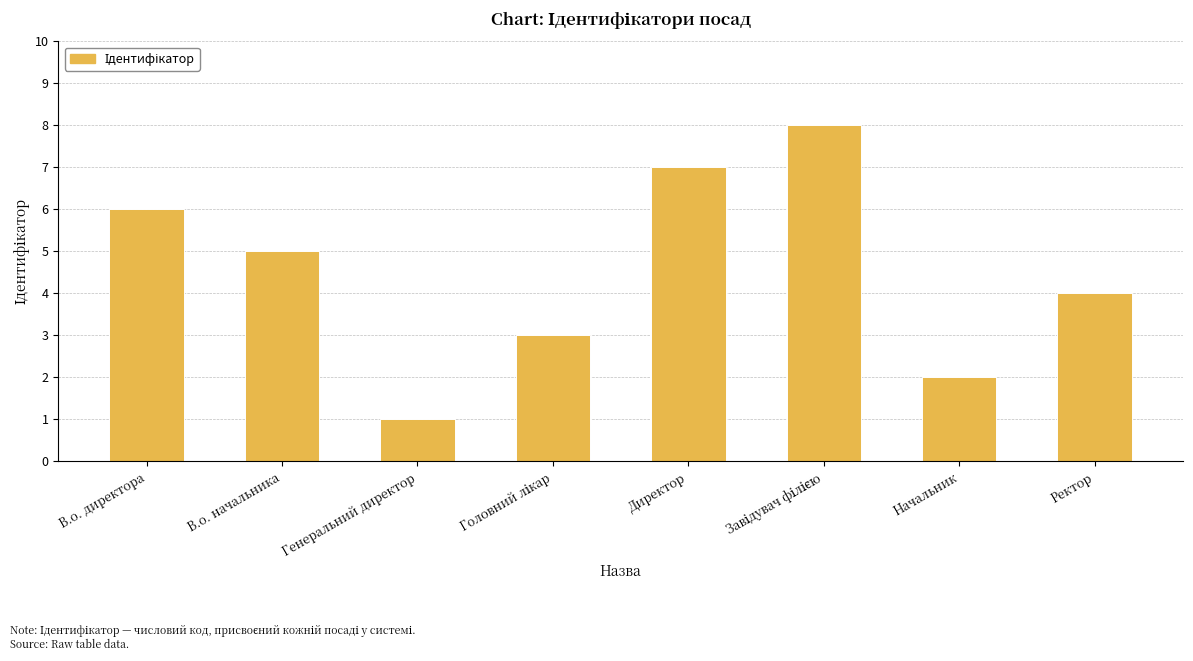

Which category has the lowest value across all series?

Генеральний директор